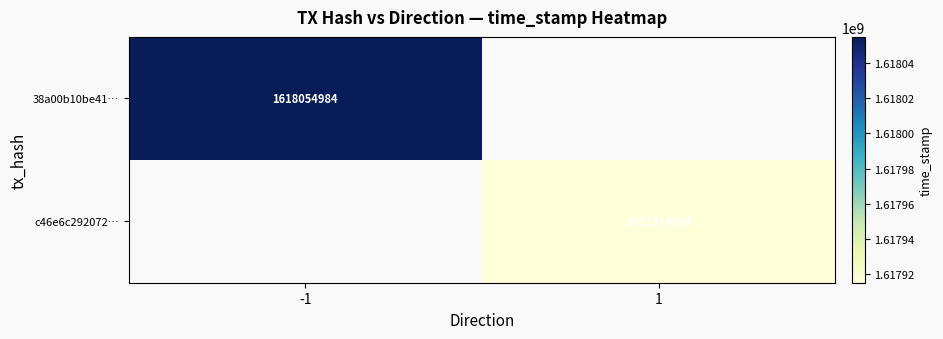

Is it true that 38a00b10be41… equals 1618054984 at -1?

True